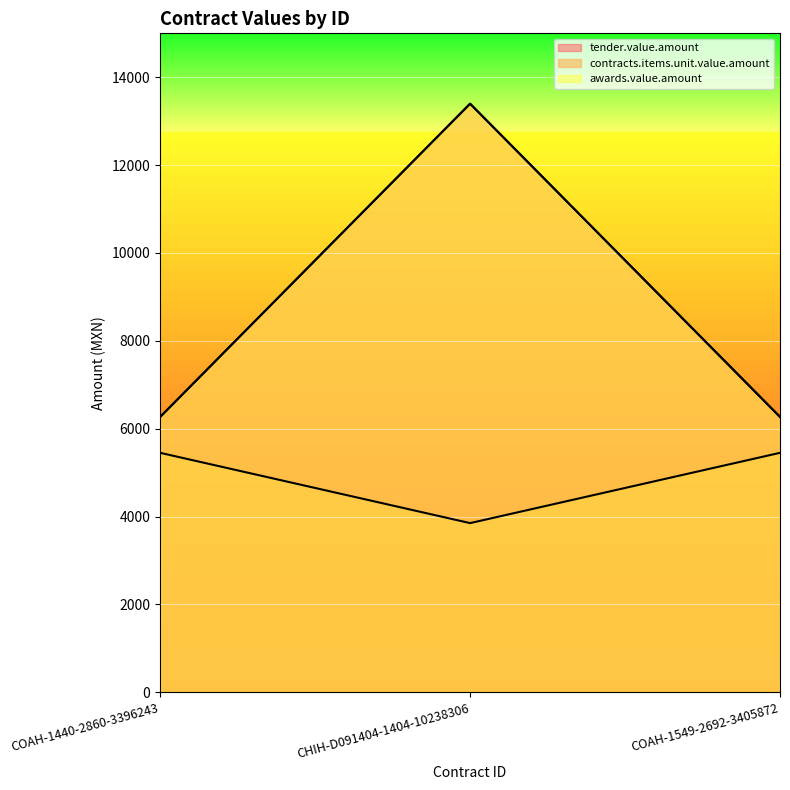

What is the sum of all contracts.items.unit.value.amount values?

14750.0